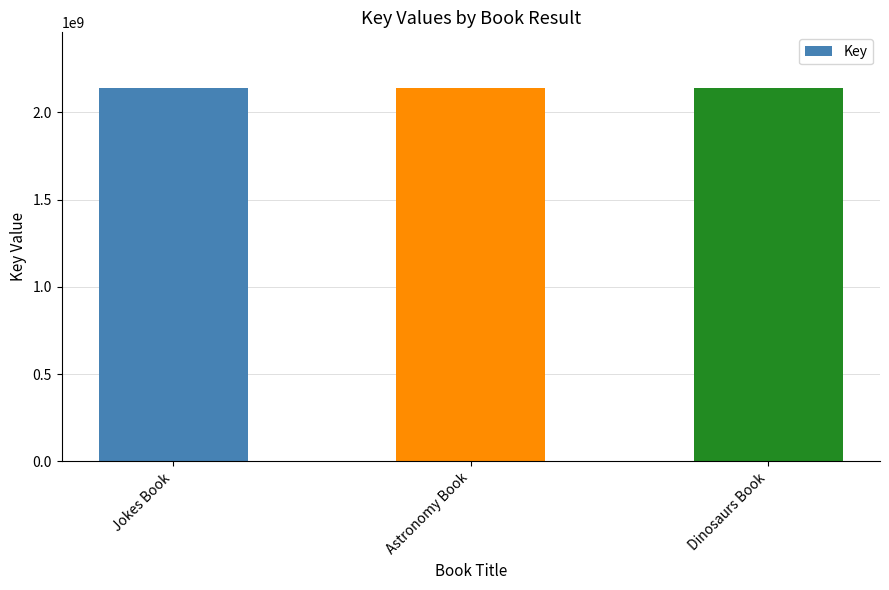

Approximately how many times larger is the value at Astronomy Book compared to Dinosaurs Book?

1.0